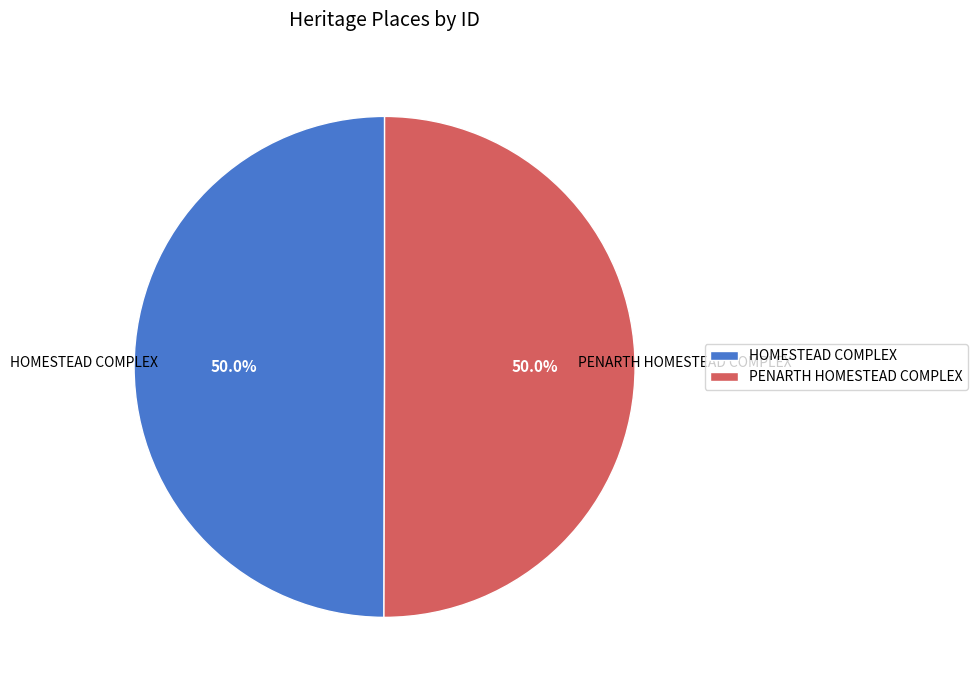

What percentage is NOT represented by HOMESTEAD COMPLEX?

50.0%